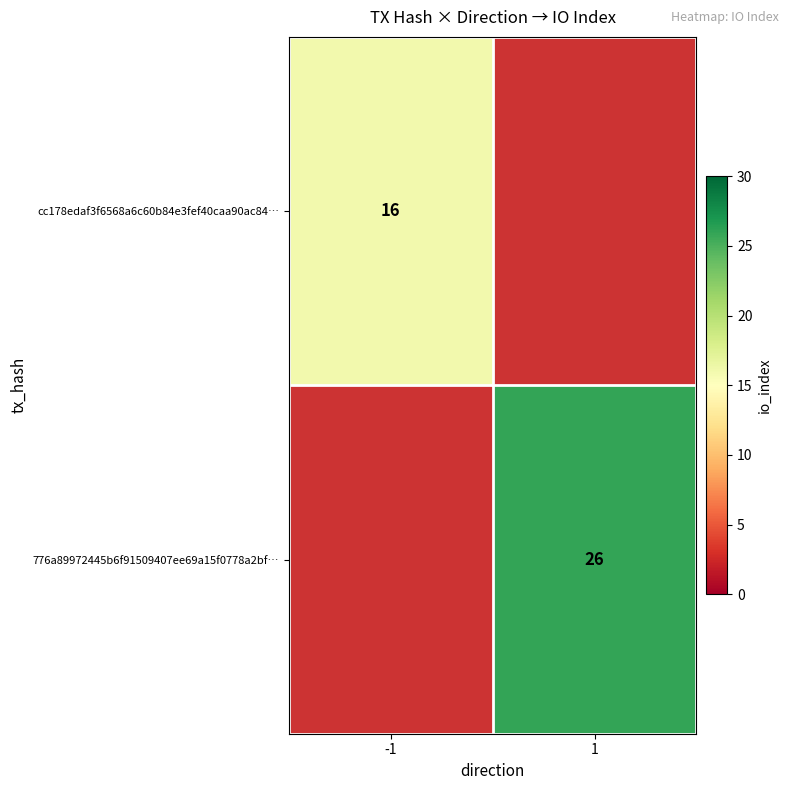

The cc178edaf3f6568a6c60b84e3fef40caa90ac84… series shows 16 at -1. True or false?

True